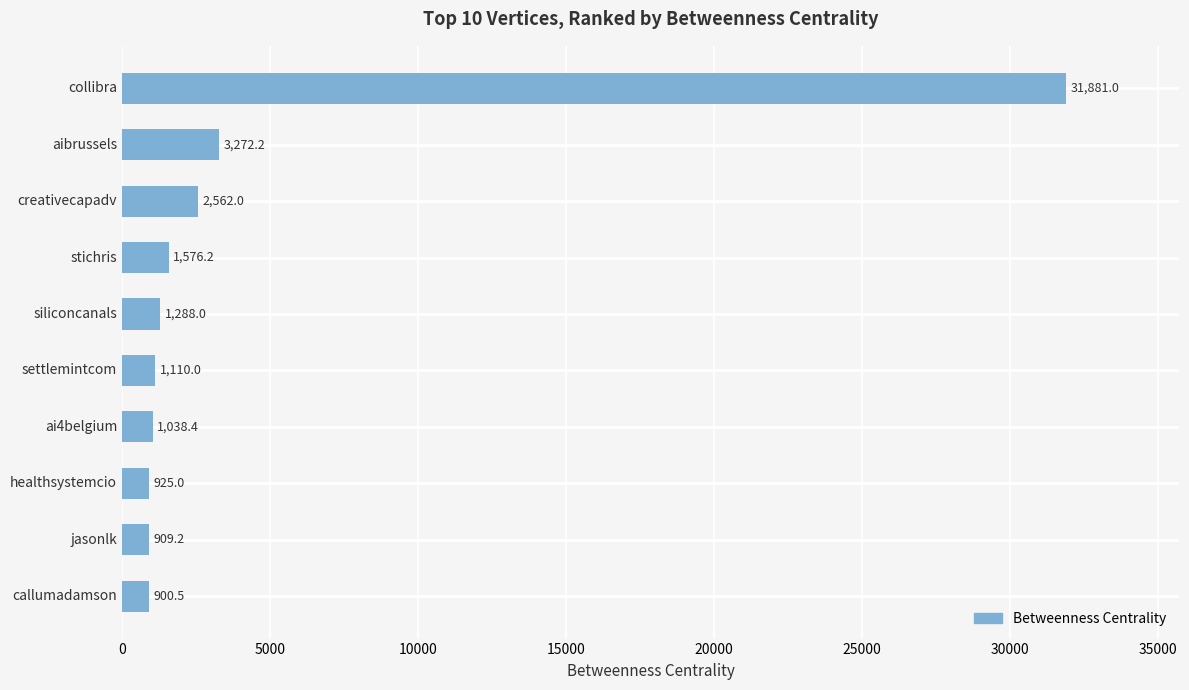

The chart shows a value of 909.2 at jasonlk. True or false?

True